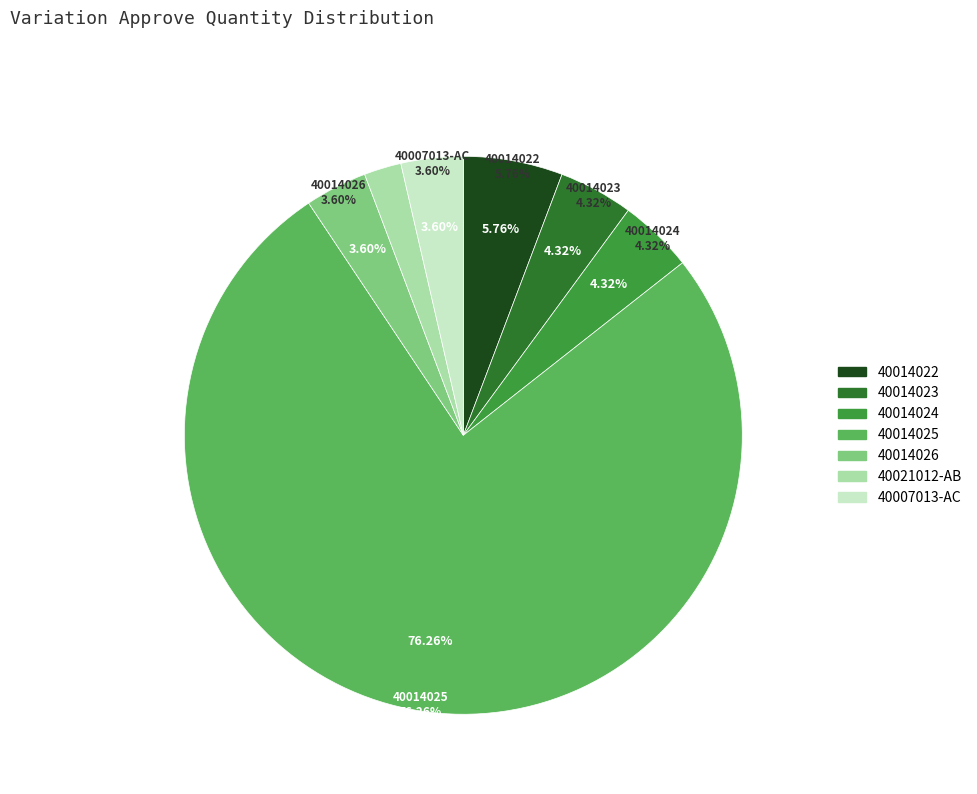

To the nearest percent, what is the average slice percentage?

14%